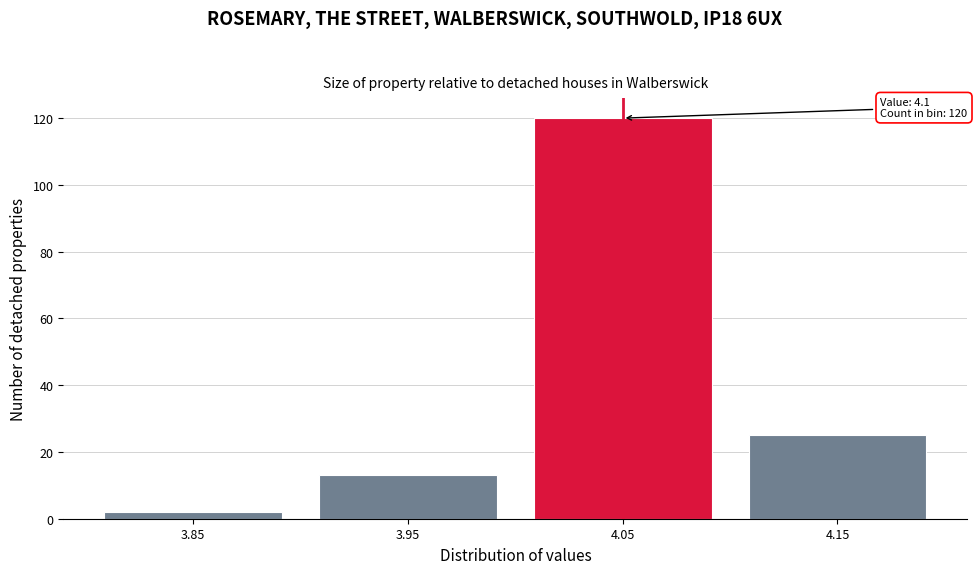

Reading left to right, transcribe all the data shown in this chart.

3.85=2	3.95=13	4.05=120	4.15=25